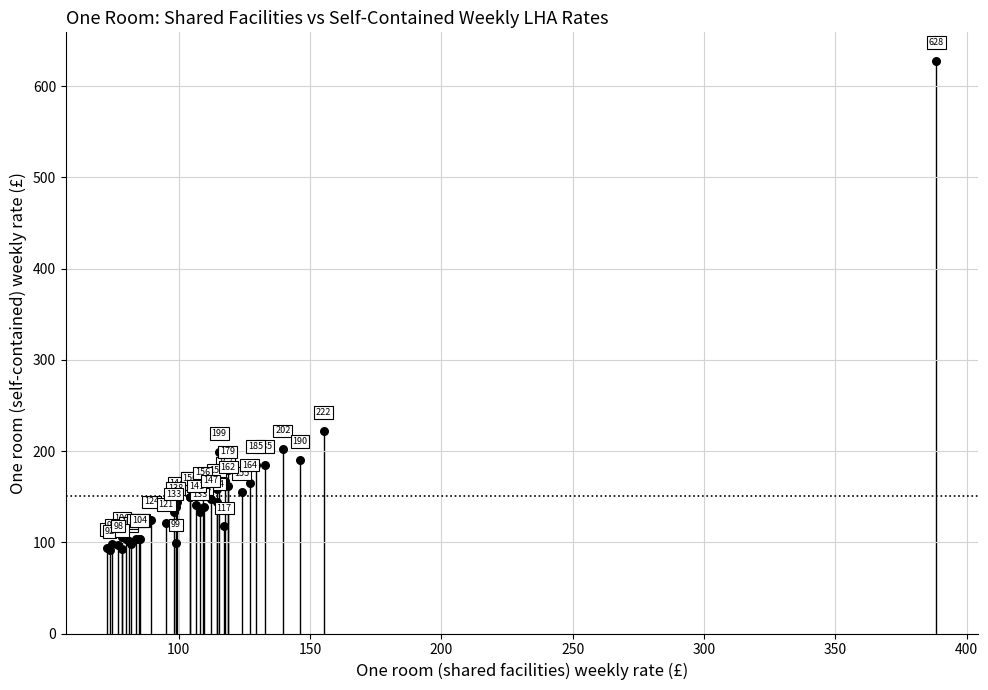

What Y value in the scatter plot is closest to 359?

222.1